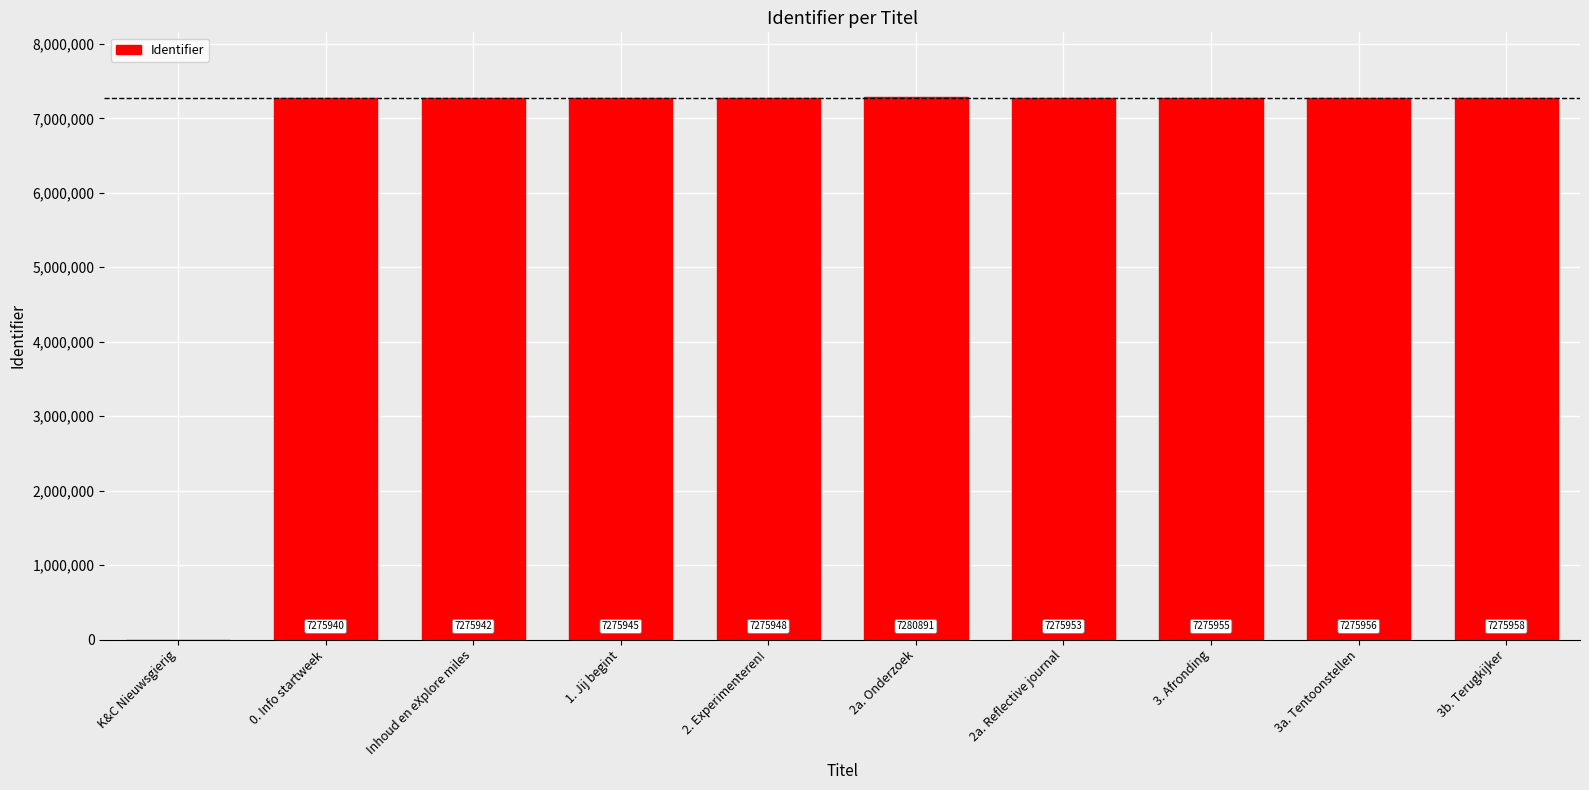

How many categories are shown in the chart?

10